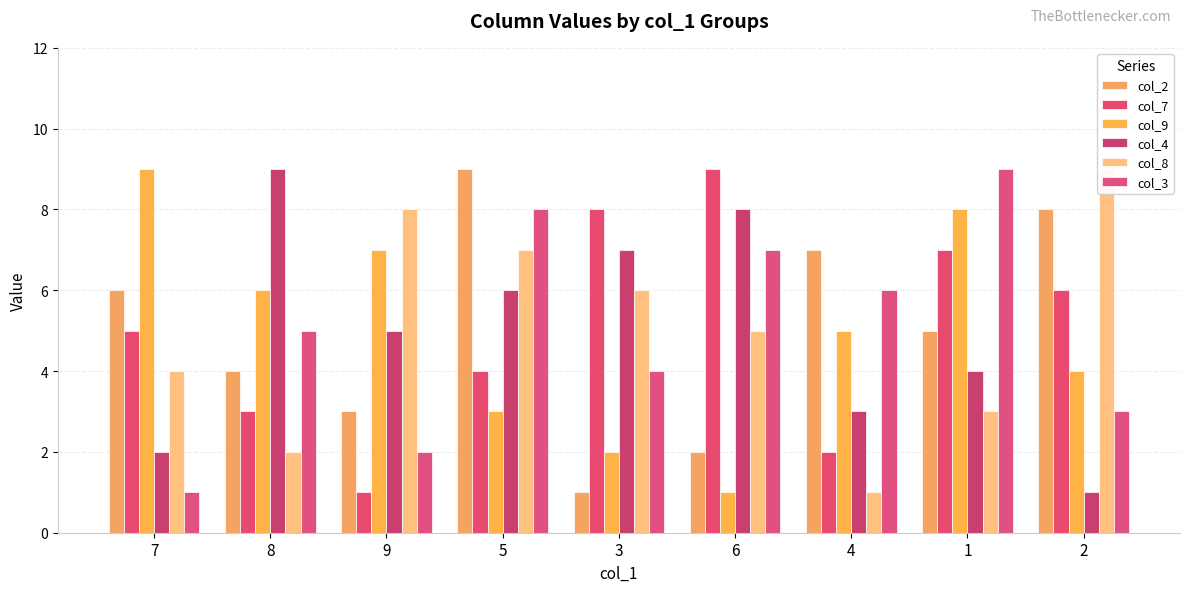

What position from the left is 5?

4